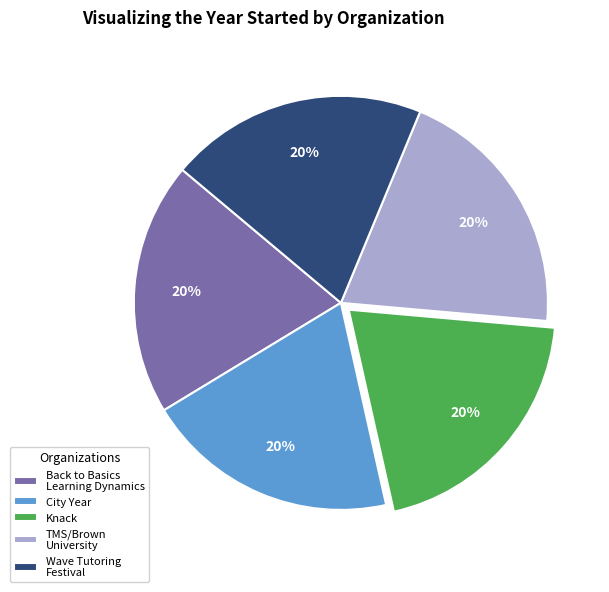

What is the ratio of the value at TMS/Brown University to the value at Wave Tutoring Festival?

1.0